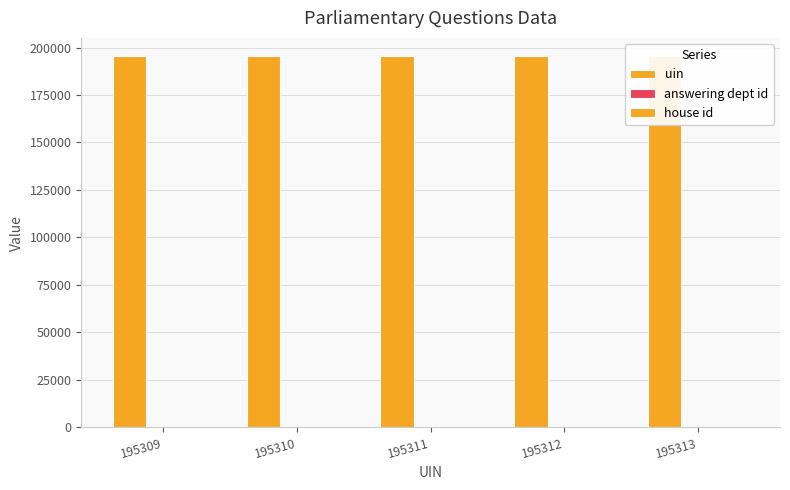

Is it true that answering dept id equals 6 at 195309?

False